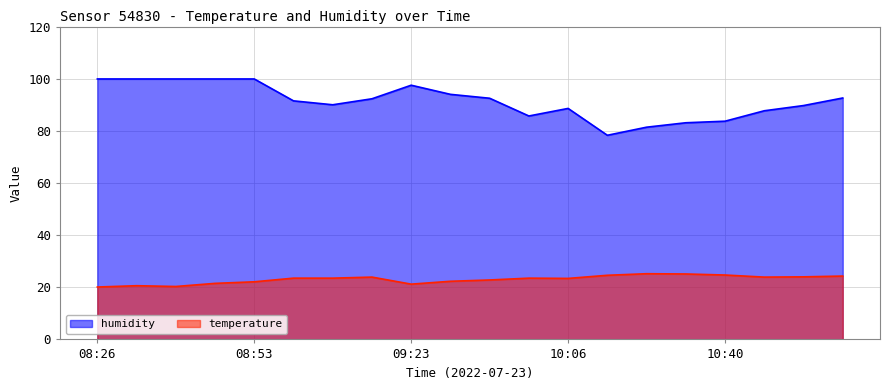

True or false: humidity has a value of 127.0 at 10:48.

False